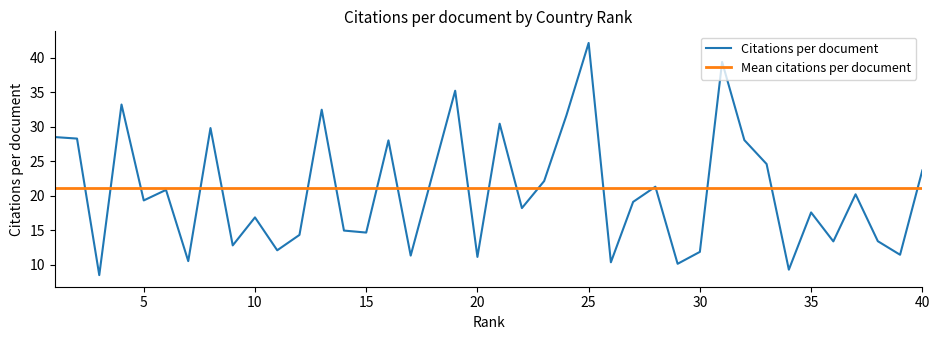

What is the minimum value for Citations per document?

8.5